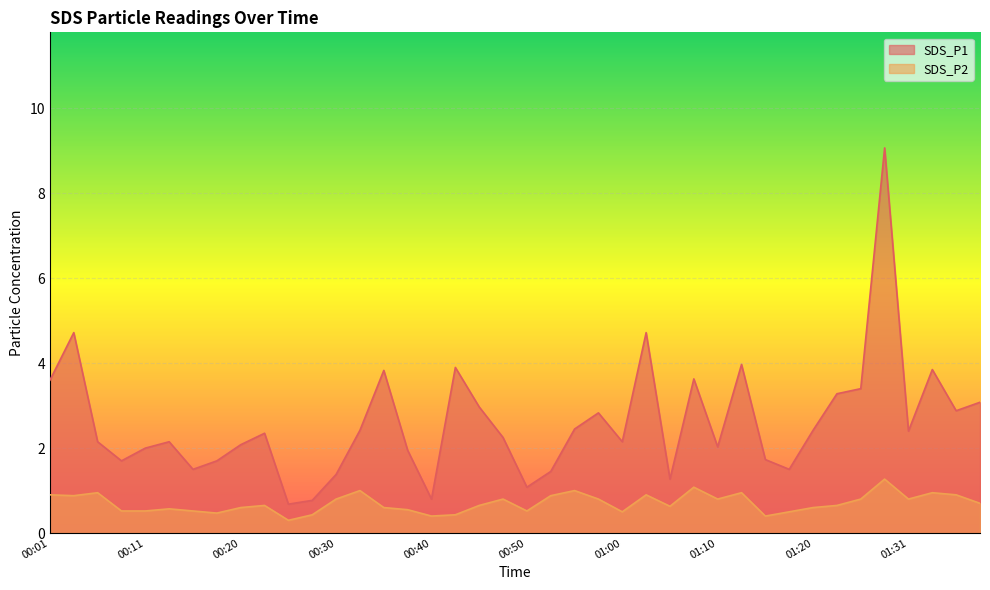

Reading left to right, transcribe all the data shown in this chart.

SDS_P1: 00:01=3.6	00:03=4.7	00:06=2.1	00:08=1.7	00:11=2.0	00:13=2.1	00:16=1.5	00:18=1.7	00:20=2.1	00:23=2.4	00:25=0.7	00:28=0.8	00:30=1.4	00:33=2.4	00:35=3.8	00:38=1.9	00:40=0.8	00:42=3.9	00:45=3.0	00:47=2.2	00:50=1.1	00:52=1.4	00:55=2.5	00:57=2.8	01:00=2.1	01:02=4.7	01:05=1.3	01:07=3.6	01:10=2.0	01:13=4.0	01:16=1.7	01:18=1.5	01:20=2.4	01:23=3.3	01:25=3.4	01:28=9.1	01:31=2.4	01:33=3.9	01:35=2.9	01:38=3.1
SDS_P2: 00:01=0.9	00:03=0.9	00:06=0.9	00:08=0.5	00:11=0.5	00:13=0.6	00:16=0.5	00:18=0.5	00:20=0.6	00:23=0.7	00:25=0.3	00:28=0.4	00:30=0.8	00:33=1.0	00:35=0.6	00:38=0.6	00:40=0.4	00:42=0.4	00:45=0.7	00:47=0.8	00:50=0.5	00:52=0.9	00:55=1.0	00:57=0.8	01:00=0.5	01:02=0.9	01:05=0.6	01:07=1.1	01:10=0.8	01:13=0.9	01:16=0.4	01:18=0.5	01:20=0.6	01:23=0.7	01:25=0.8	01:28=1.3	01:31=0.8	01:33=0.9	01:35=0.9	01:38=0.7